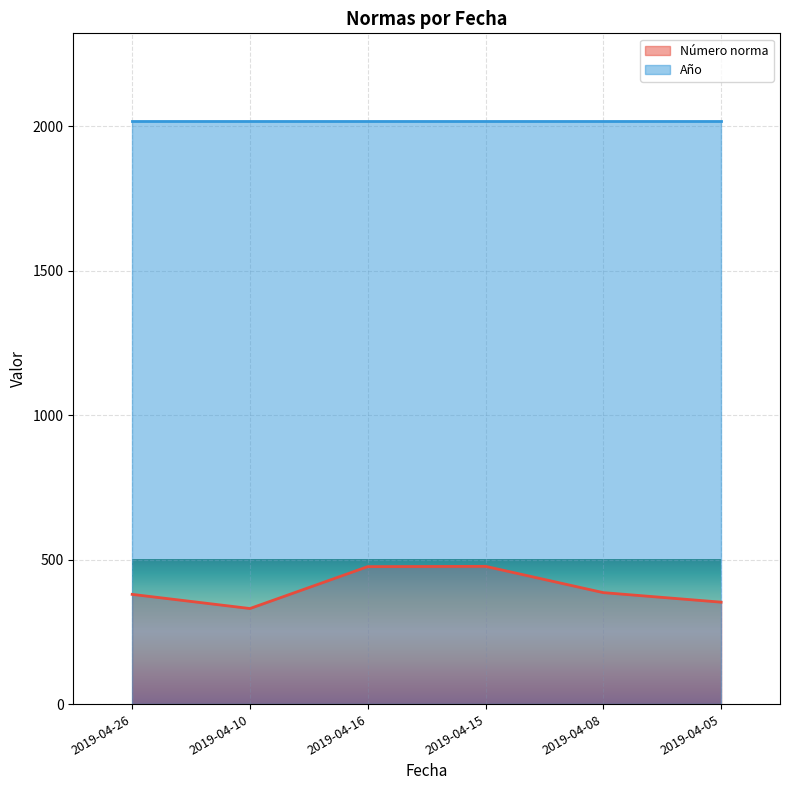

Does the chart display data point markers on the line(s)?

No